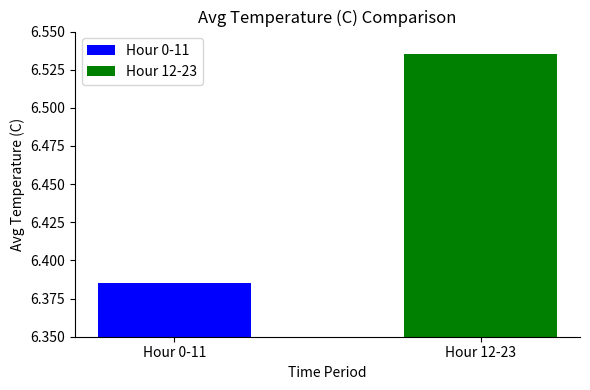

Rank the series by their average value, from highest to lowest.

Hour 12-23, Hour 0-11